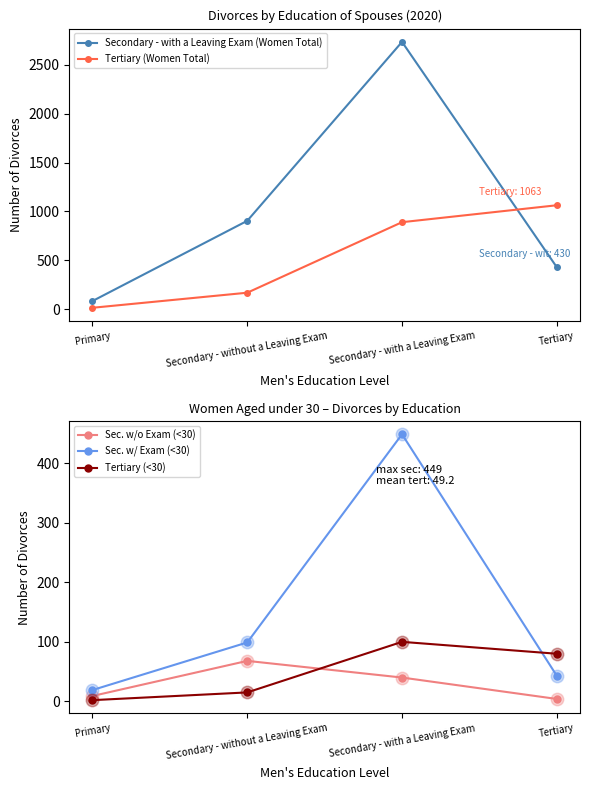

What is the spread (max minus min) of values at Secondary - without a Leaving Exam?

889